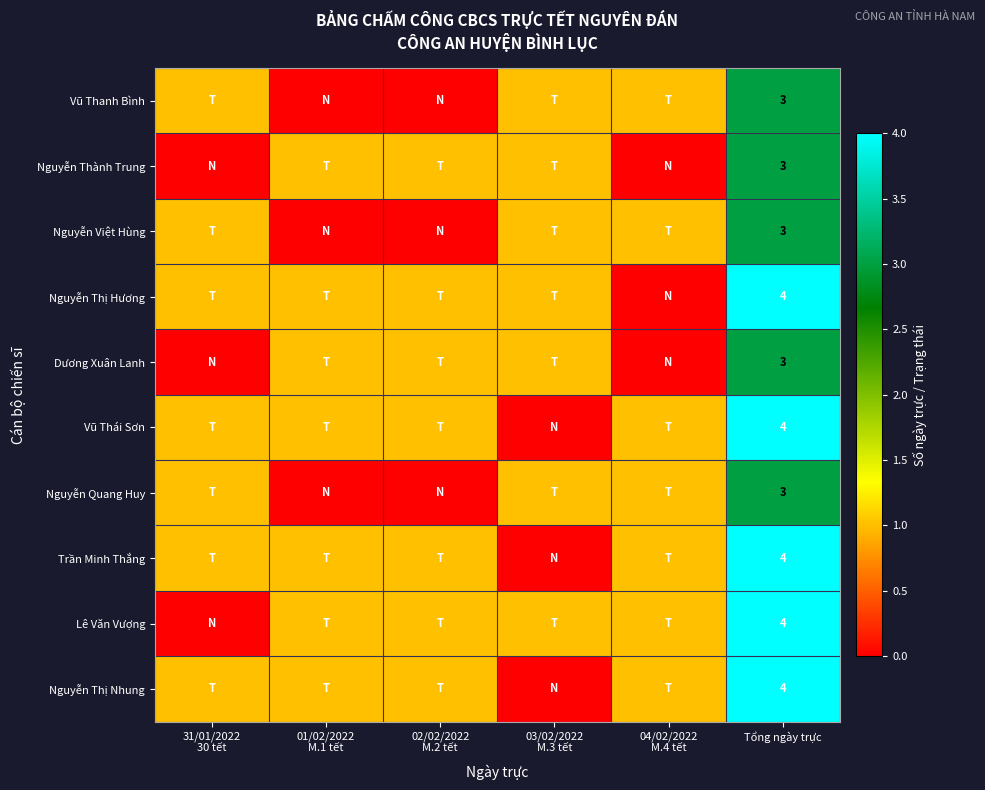

The Vũ Thái Sơn series shows 7 at Tổng ngày trực. True or false?

False